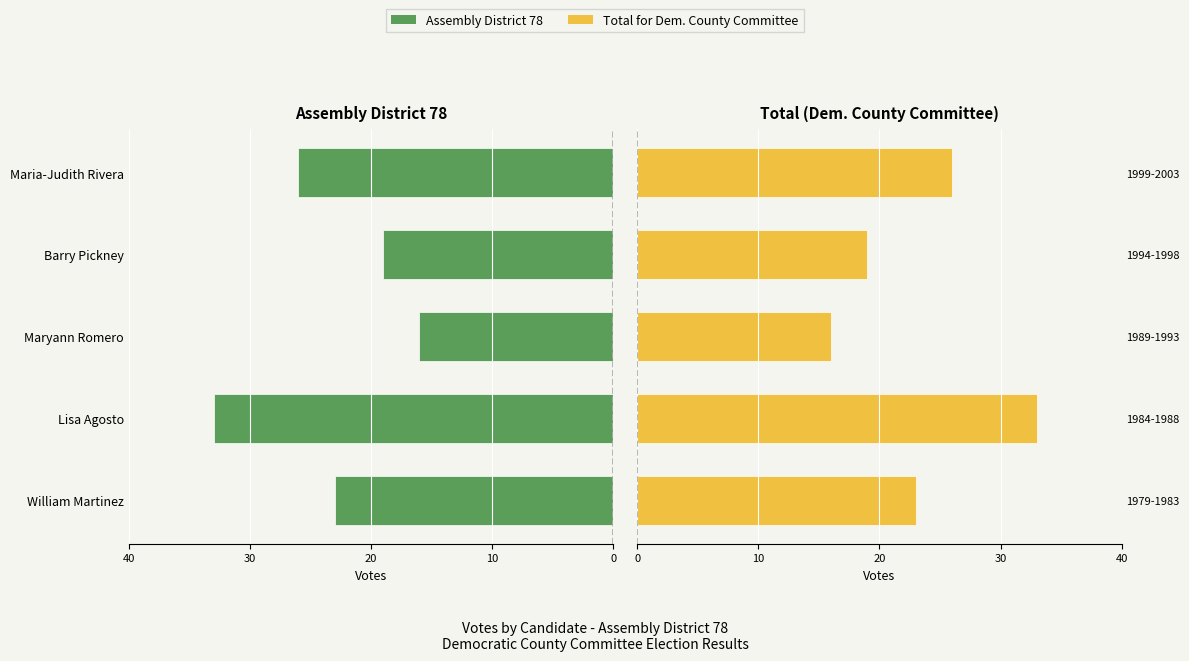

Rank the series by their maximum value, from lowest to highest.

Assembly District 78, Total for Democratic County Committee